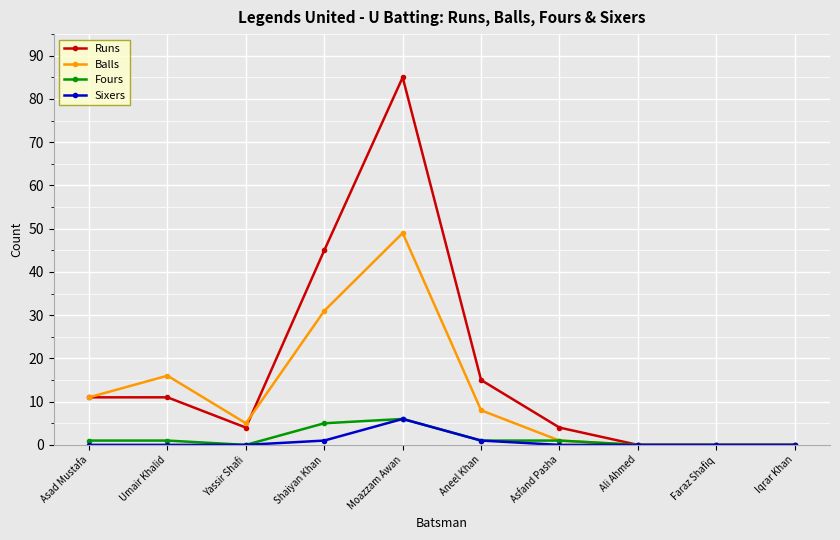

Is it true that Runs equals 39 at Ali Ahmed?

False